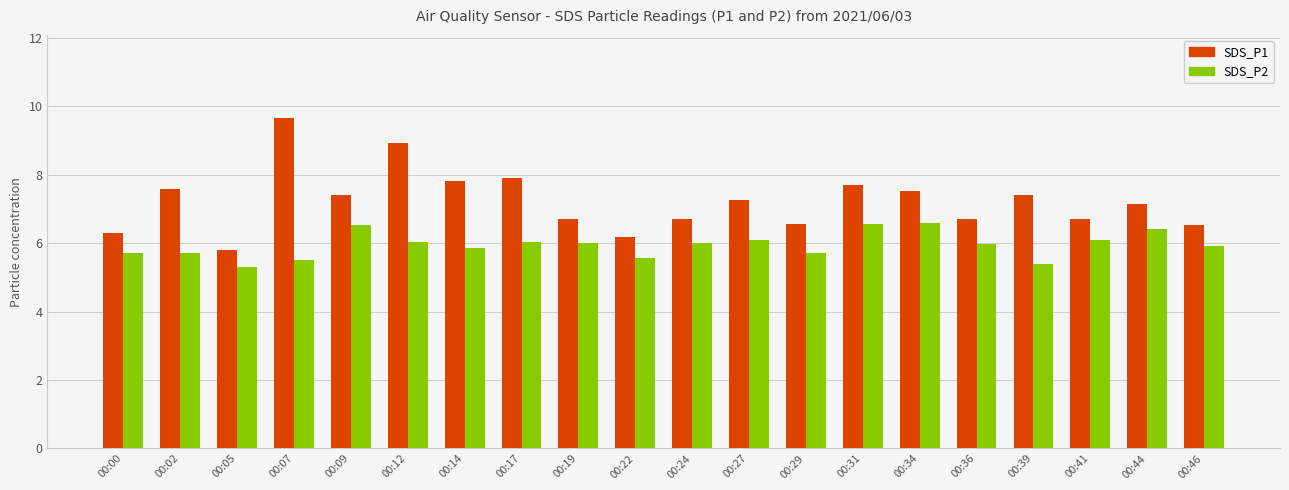

Which series has the largest range (max minus min)?

SDS_P1